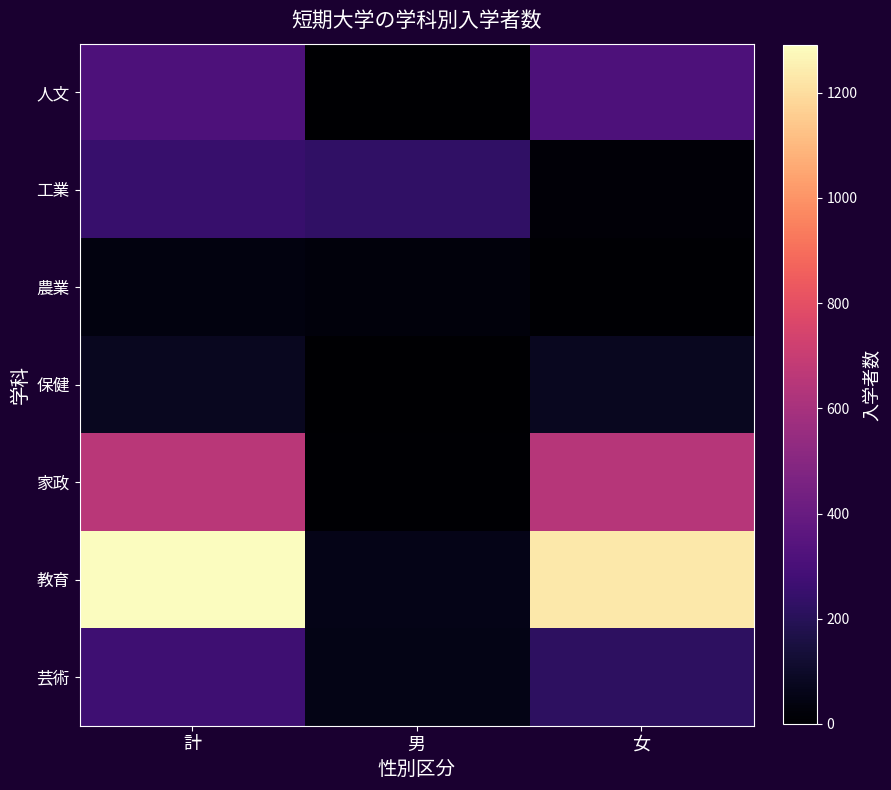

What is the total value across all series at 計?

2896